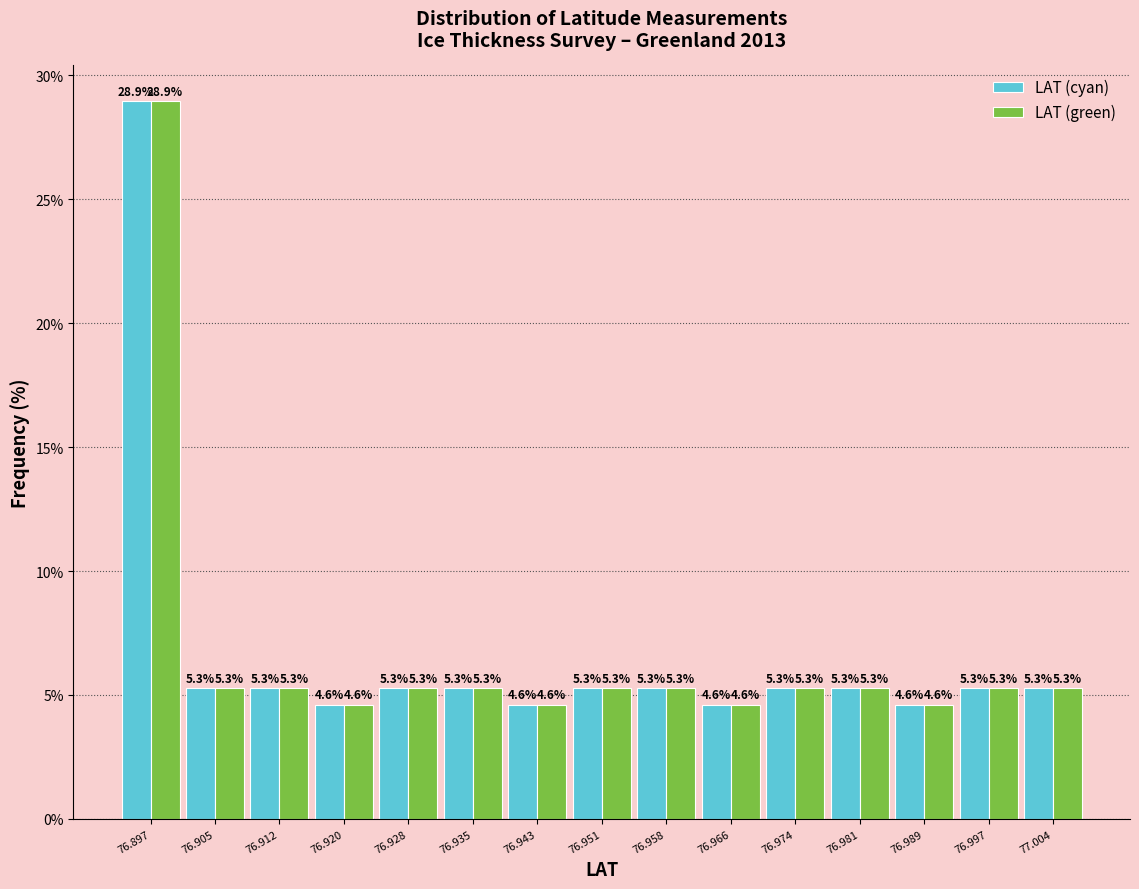

Reading right to left, what are all the values shown in this chart?

LAT (cyan): 77.004=5.3	76.997=5.3	76.989=4.6	76.981=5.3	76.974=5.3	76.966=4.6	76.958=5.3	76.951=5.3	76.943=4.6	76.935=5.3	76.928=5.3	76.920=4.6	76.912=5.3	76.905=5.3	76.897=28.9
LAT (green): 77.004=5.3	76.997=5.3	76.989=4.6	76.981=5.3	76.974=5.3	76.966=4.6	76.958=5.3	76.951=5.3	76.943=4.6	76.935=5.3	76.928=5.3	76.920=4.6	76.912=5.3	76.905=5.3	76.897=28.9